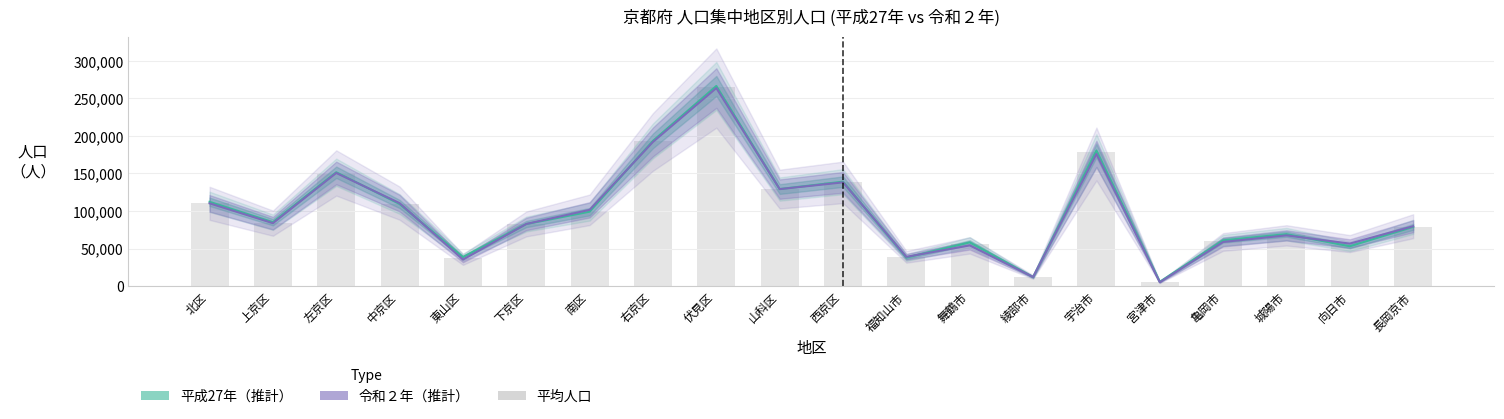

Which series changed the most between 北区 and 綾部市?

平成27年